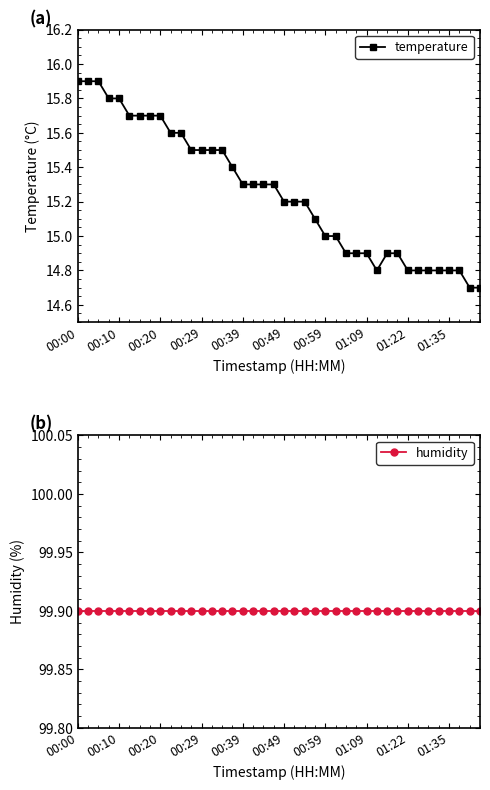

True or false: temperature and humidity intersect in this chart.

False